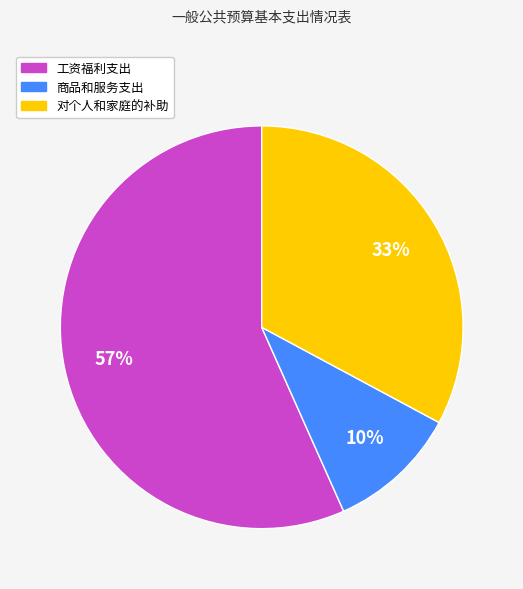

What is the largest slice in the pie chart?

工资福利支出